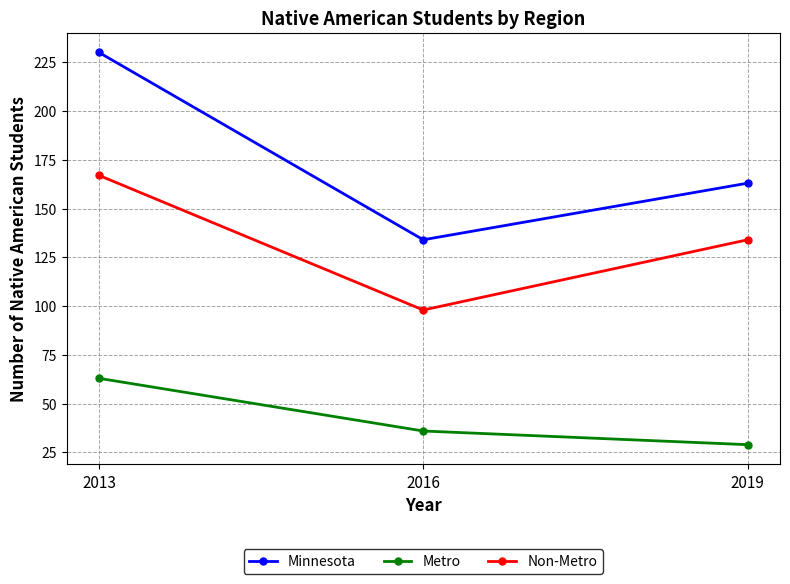

At 2013, list the series in order from largest to smallest.

Minnesota, Non-Metro, Metro